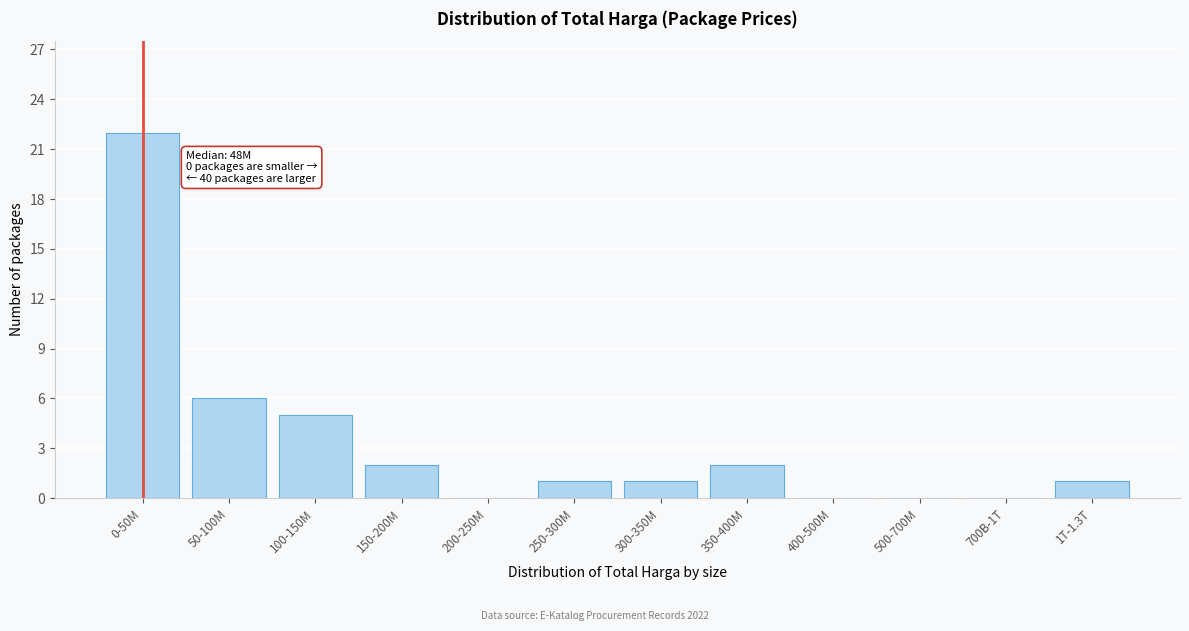

Reading left to right, list all the values displayed in this chart.

0-50M=22	50-100M=6	100-150M=5	150-200M=2	200-250M=0	250-300M=1	300-350M=1	350-400M=2	400-500M=0	500-700M=0	700B-1T=0	1T-1.3T=1